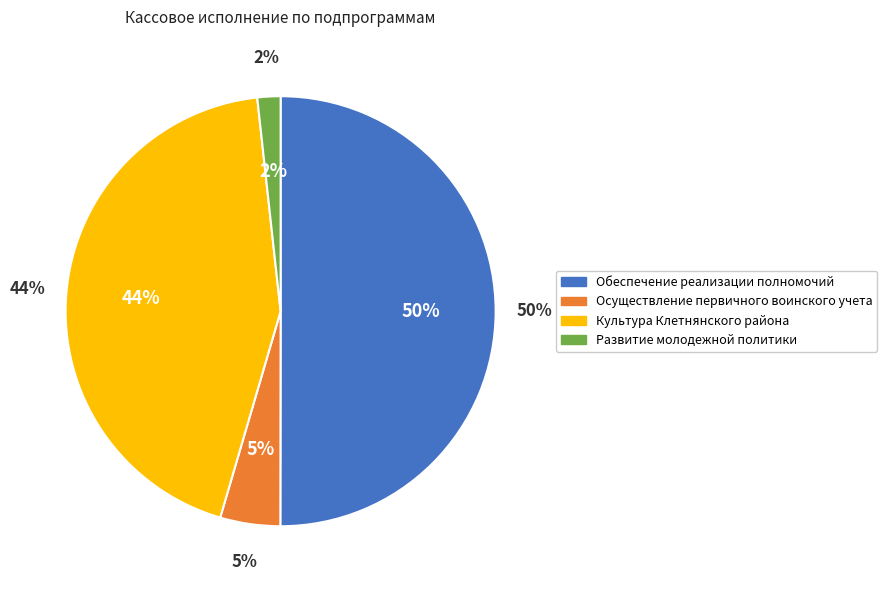

What is the total percentage of Обеспечение реализации полномочий and Осуществление первичного воинского учета?

54.5%